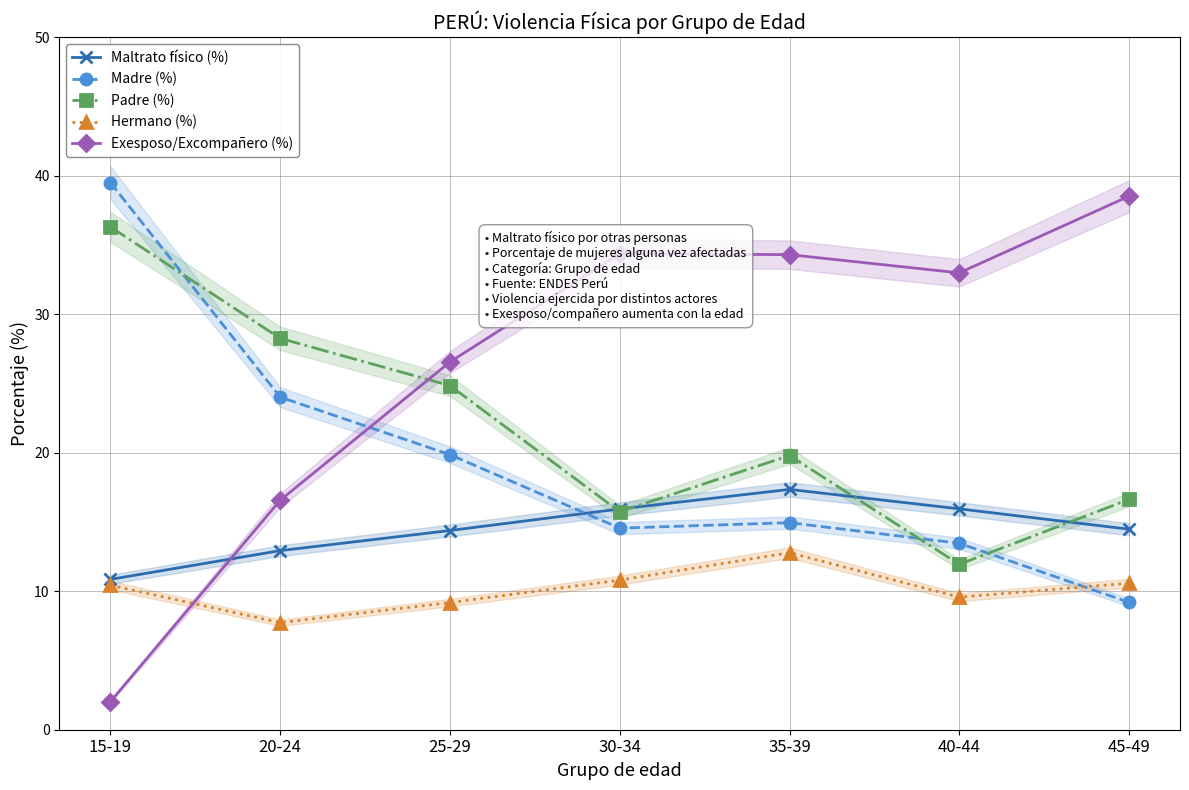

Is it true that Exesposo/Excompañero (%) equals 34.4 at 30-34?

True